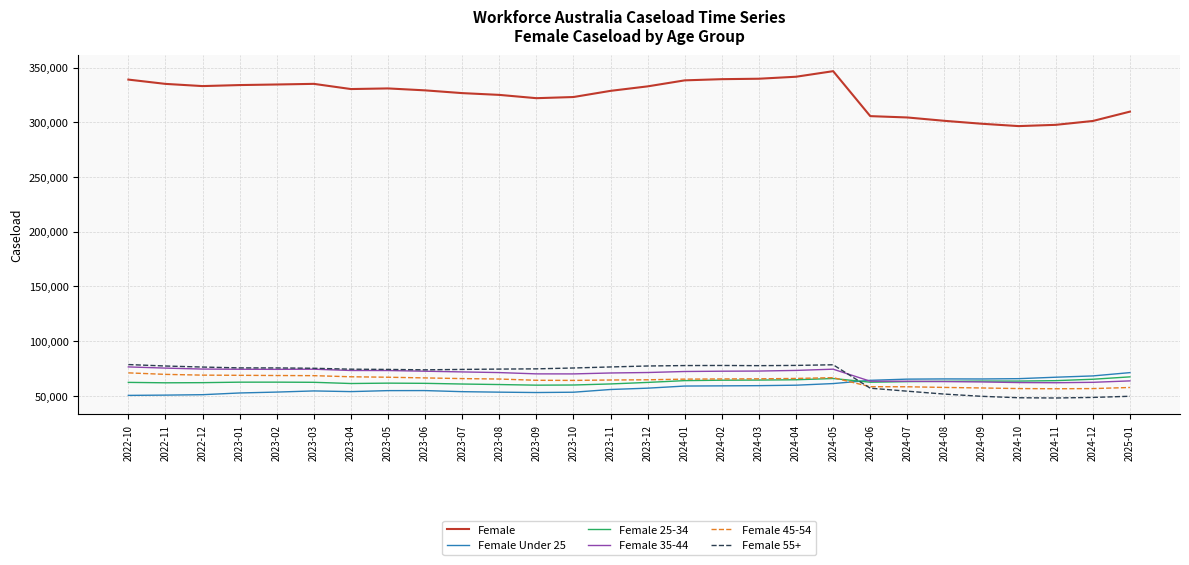

Which series has the largest range (max minus min)?

Female